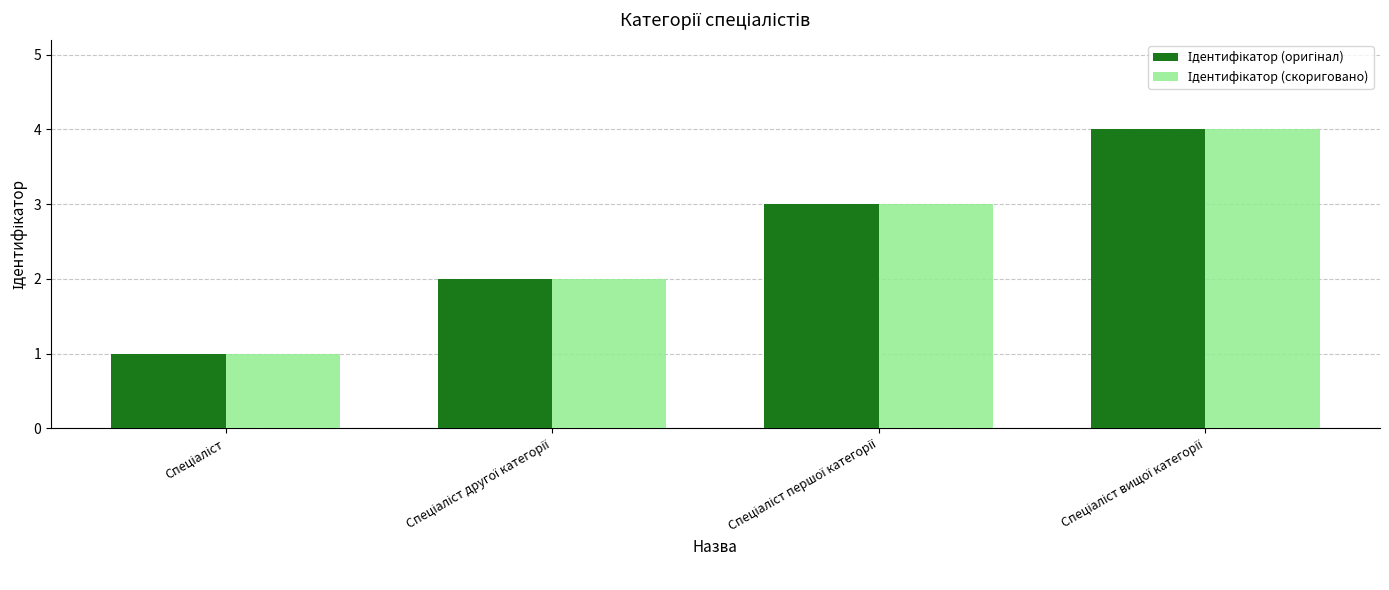

How many groups of bars are there?

4